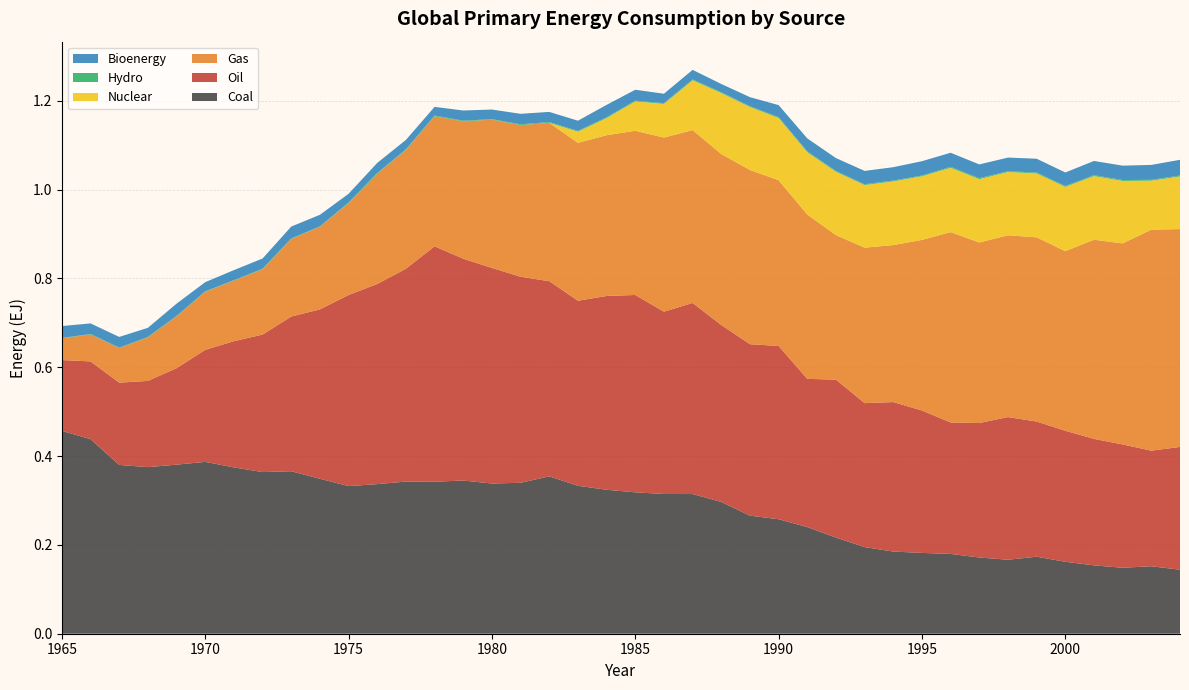

Reading left to right, list all the values displayed in this chart.

Coal: 1965=0.5	1966=0.4	1967=0.4	1968=0.4	1969=0.4	1970=0.4	1971=0.4	1972=0.4	1973=0.4	1974=0.3	1975=0.3	1976=0.3	1977=0.3	1978=0.3	1979=0.3	1980=0.3	1981=0.3	1982=0.4	1983=0.3	1984=0.3	1985=0.3	1986=0.3	1987=0.3	1988=0.3	1989=0.3	1990=0.3	1991=0.2	1992=0.2	1993=0.2	1994=0.2	1995=0.2	1996=0.2	1997=0.2	1998=0.2	1999=0.2	2000=0.2	2001=0.2	2002=0.1	2003=0.2	2004=0.1
Oil: 1965=0.2	1966=0.2	1967=0.2	1968=0.2	1969=0.2	1970=0.3	1971=0.3	1972=0.3	1973=0.3	1974=0.4	1975=0.4	1976=0.5	1977=0.5	1978=0.5	1979=0.5	1980=0.5	1981=0.5	1982=0.4	1983=0.4	1984=0.4	1985=0.4	1986=0.4	1987=0.4	1988=0.4	1989=0.4	1990=0.4	1991=0.3	1992=0.4	1993=0.3	1994=0.3	1995=0.3	1996=0.3	1997=0.3	1998=0.3	1999=0.3	2000=0.3	2001=0.3	2002=0.3	2003=0.3	2004=0.3
Gas: 1965=0.0	1966=0.1	1967=0.1	1968=0.1	1969=0.1	1970=0.1	1971=0.1	1972=0.1	1973=0.2	1974=0.2	1975=0.2	1976=0.2	1977=0.3	1978=0.3	1979=0.3	1980=0.3	1981=0.3	1982=0.4	1983=0.4	1984=0.4	1985=0.4	1986=0.4	1987=0.4	1988=0.4	1989=0.4	1990=0.4	1991=0.4	1992=0.3	1993=0.4	1994=0.4	1995=0.4	1996=0.4	1997=0.4	1998=0.4	1999=0.4	2000=0.4	2001=0.4	2002=0.5	2003=0.5	2004=0.5
Nuclear: 1965=0.0	1966=0.0	1967=0.0	1968=0.0	1969=0.0	1970=0.0	1971=0.0	1972=0.0	1973=0.0	1974=0.0	1975=0.0	1976=0.0	1977=0.0	1978=0.0	1979=0.0	1980=0.0	1981=0.0	1982=0.0	1983=0.0	1984=0.0	1985=0.1	1986=0.1	1987=0.1	1988=0.1	1989=0.1	1990=0.1	1991=0.1	1992=0.1	1993=0.1	1994=0.1	1995=0.1	1996=0.1	1997=0.1	1998=0.1	1999=0.1	2000=0.1	2001=0.1	2002=0.1	2003=0.1	2004=0.1
Hydro: 1965=0.0	1966=0.0	1967=0.0	1968=0.0	1969=0.0	1970=0.0	1971=0.0	1972=0.0	1973=0.0	1974=0.0	1975=0.0	1976=0.0	1977=0.0	1978=0.0	1979=0.0	1980=0.0	1981=0.0	1982=0.0	1983=0.0	1984=0.0	1985=0.0	1986=0.0	1987=0.0	1988=0.0	1989=0.0	1990=0.0	1991=0.0	1992=0.0	1993=0.0	1994=0.0	1995=0.0	1996=0.0	1997=0.0	1998=0.0	1999=0.0	2000=0.0	2001=0.0	2002=0.0	2003=0.0	2004=0.0
Bioenergy: 1965=0.0	1966=0.0	1967=0.0	1968=0.0	1969=0.0	1970=0.0	1971=0.0	1972=0.0	1973=0.0	1974=0.0	1975=0.0	1976=0.0	1977=0.0	1978=0.0	1979=0.0	1980=0.0	1981=0.0	1982=0.0	1983=0.0	1984=0.0	1985=0.0	1986=0.0	1987=0.0	1988=0.0	1989=0.0	1990=0.0	1991=0.0	1992=0.0	1993=0.0	1994=0.0	1995=0.0	1996=0.0	1997=0.0	1998=0.0	1999=0.0	2000=0.0	2001=0.0	2002=0.0	2003=0.0	2004=0.0